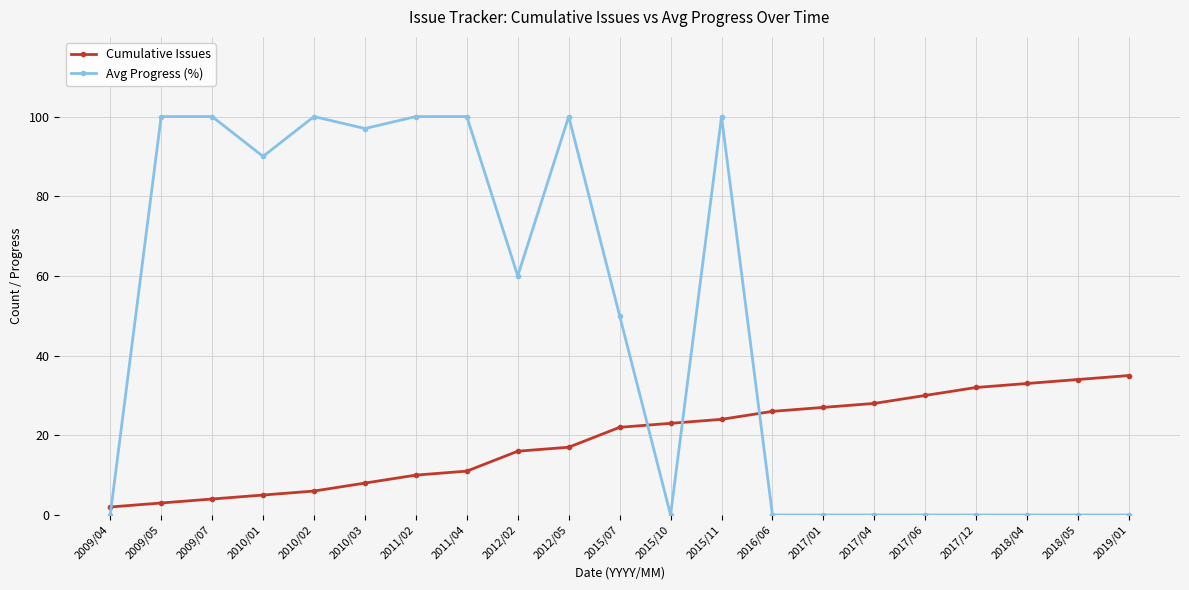

True or false: Avg Progress (%) and Cumulative Issues cross at least once.

True